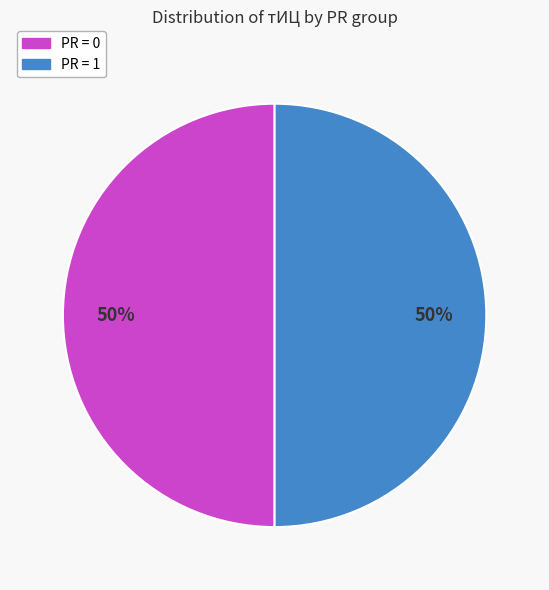

Is it true that PR = 1 is 36% of the pie?

False